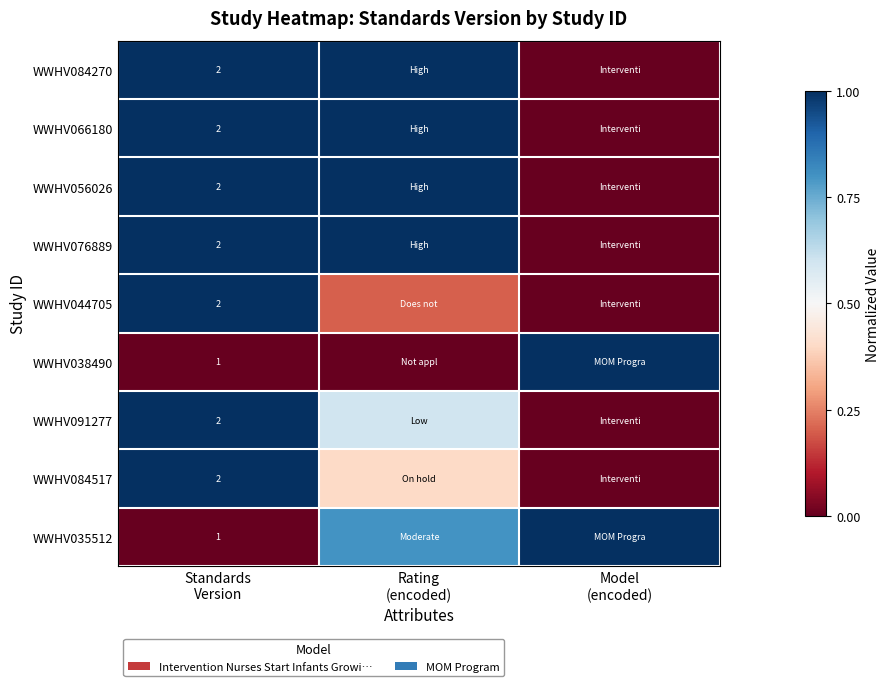

At which category is the sum across all series the highest?

Standards
Version